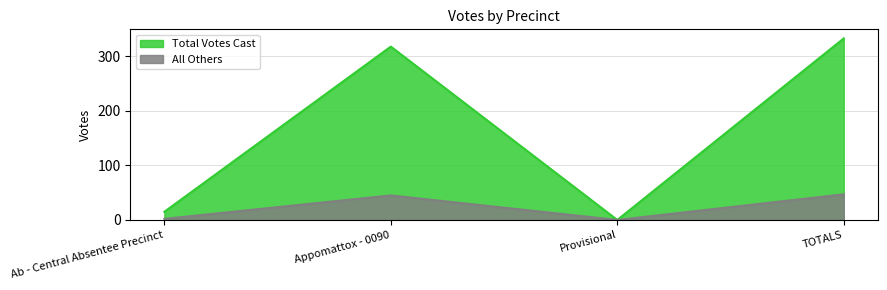

How many values in the Total Votes Cast series exceed 318?

1